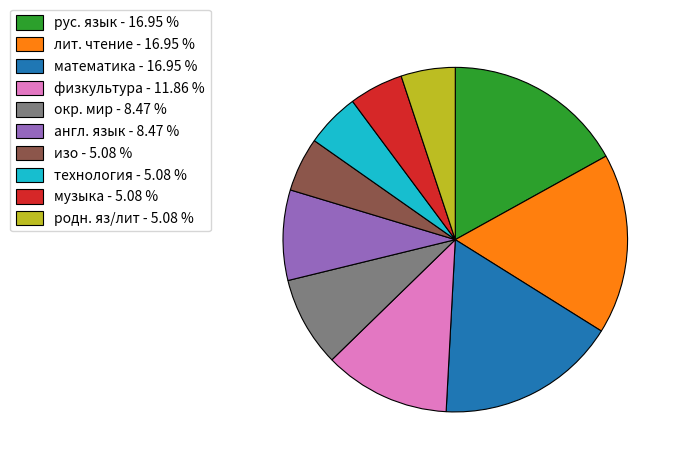

Do лит. чтение - 16.95 % and музыка - 5.08 % together represent more than half of the pie?

No